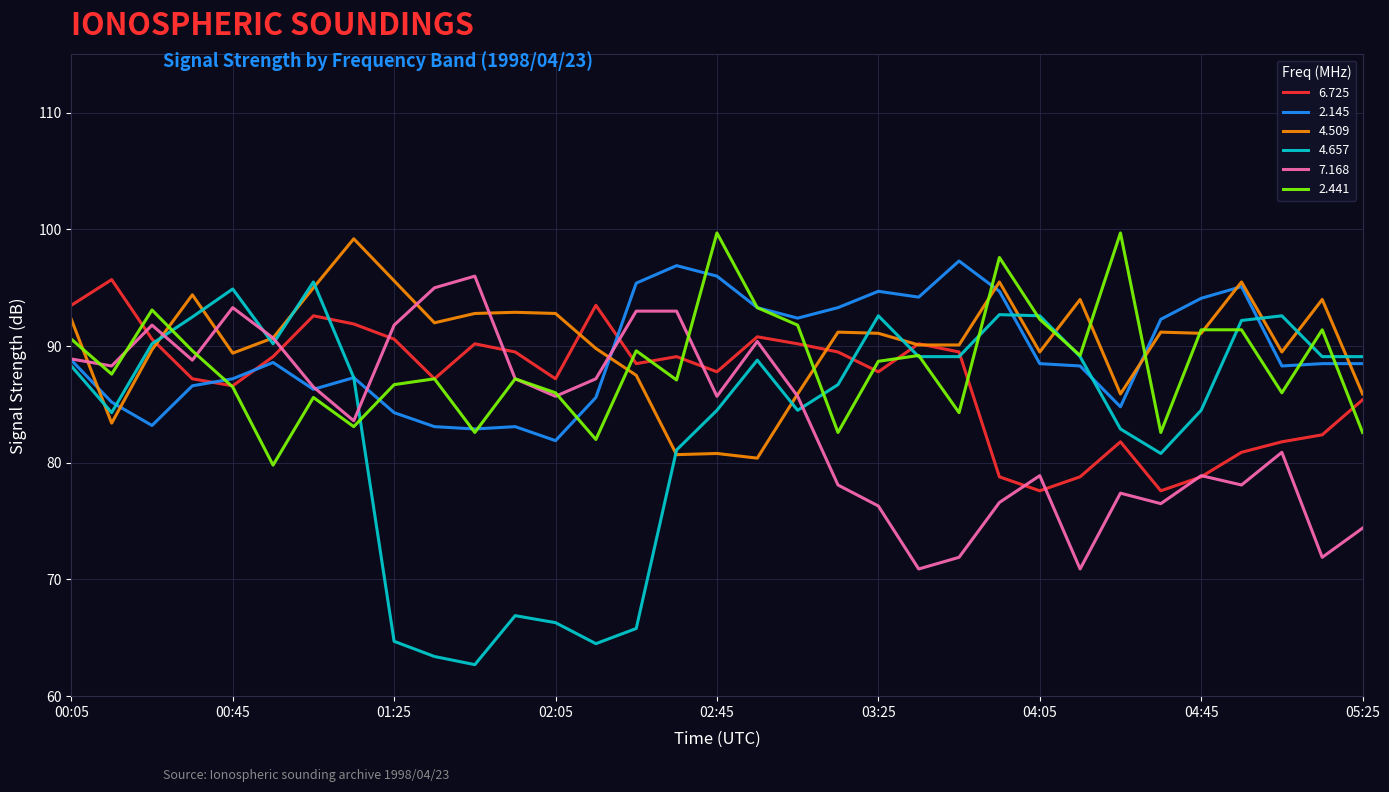

What is the maximum value for 6.725?

95.7